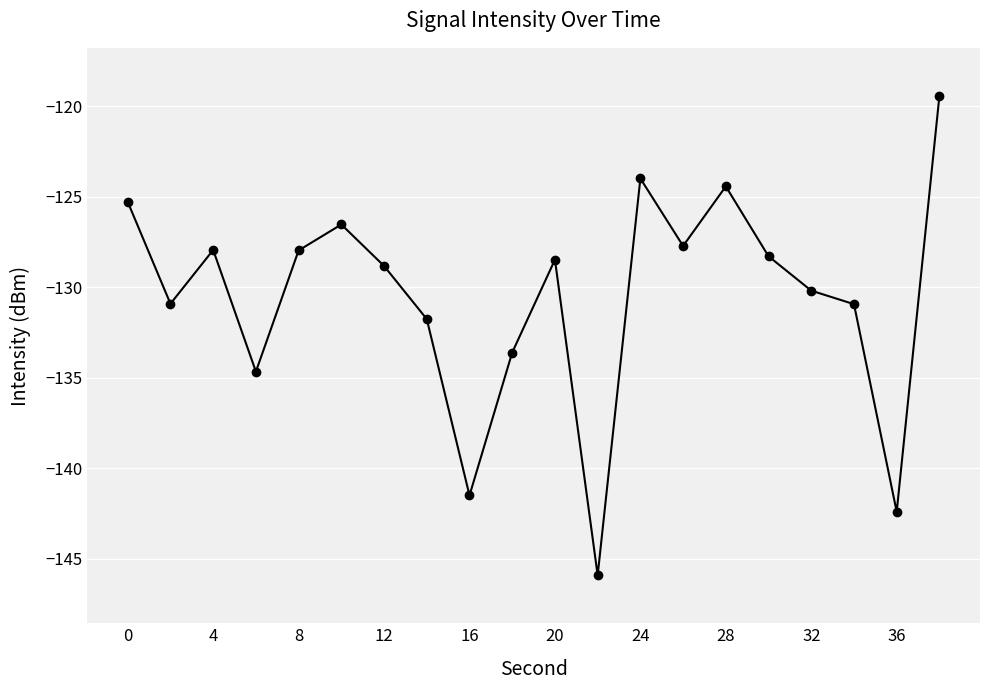

What is the minimum value shown in the chart?

-145.9